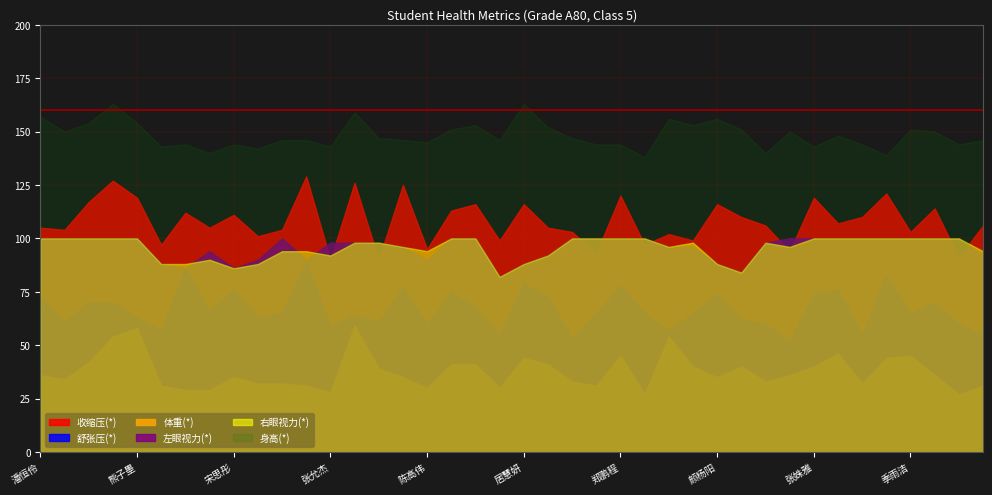

True or false: 体重(*) and 右眼视力(*) intersect in this chart.

False